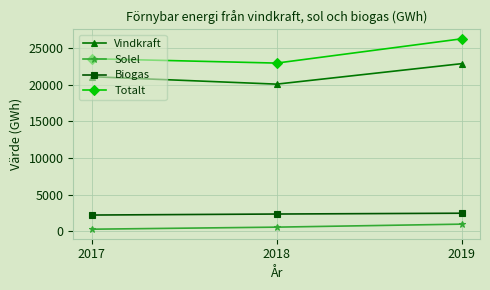

Which series has the largest total across all categories?

Totalt